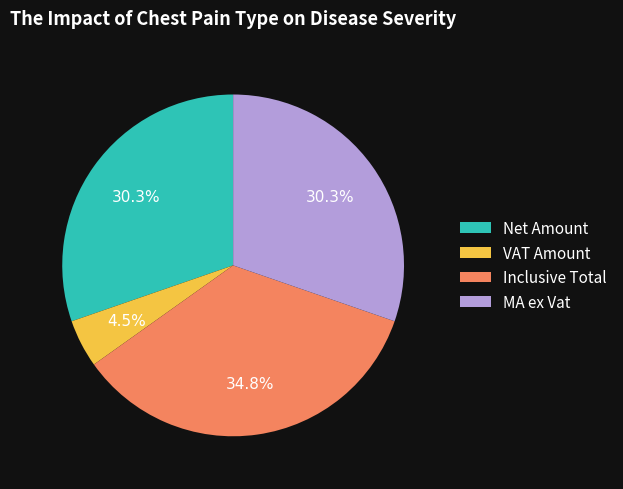

Do MA ex Vat and VAT Amount together represent more than half of the pie?

No